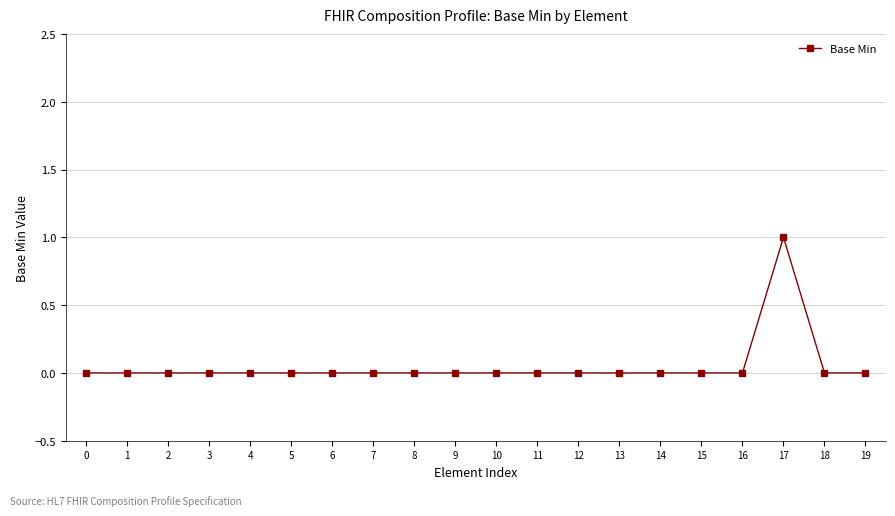

True or false: there are more than 0 points higher than both neighbors.

True